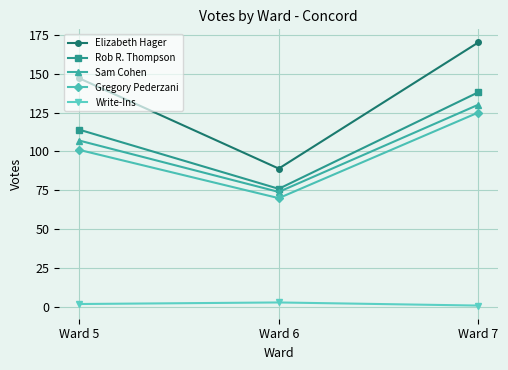

What is the total value across all series at Ward 7?

564